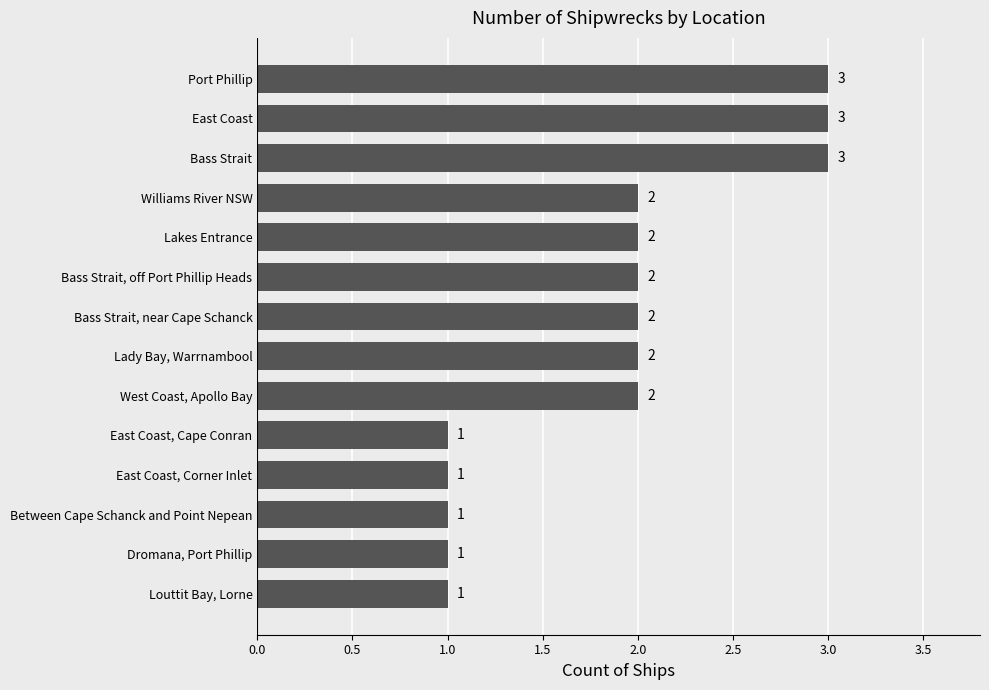

How many data points are less than 2?

5